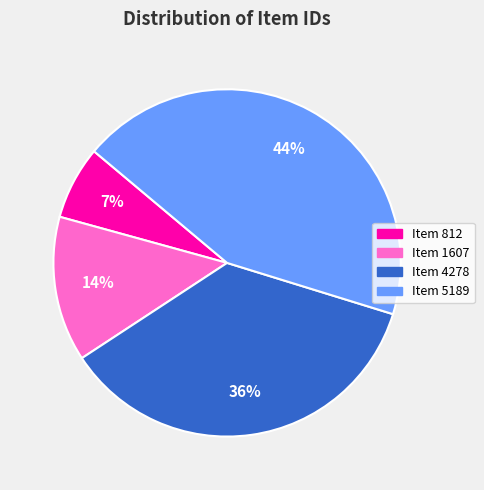

To the nearest percent, what is the difference between the Item 4278 and Item 812 slice percentages?

29%